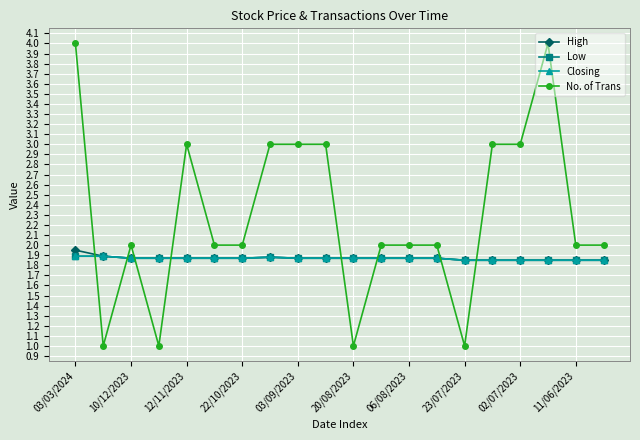

Does the chart have visible grid lines?

Yes